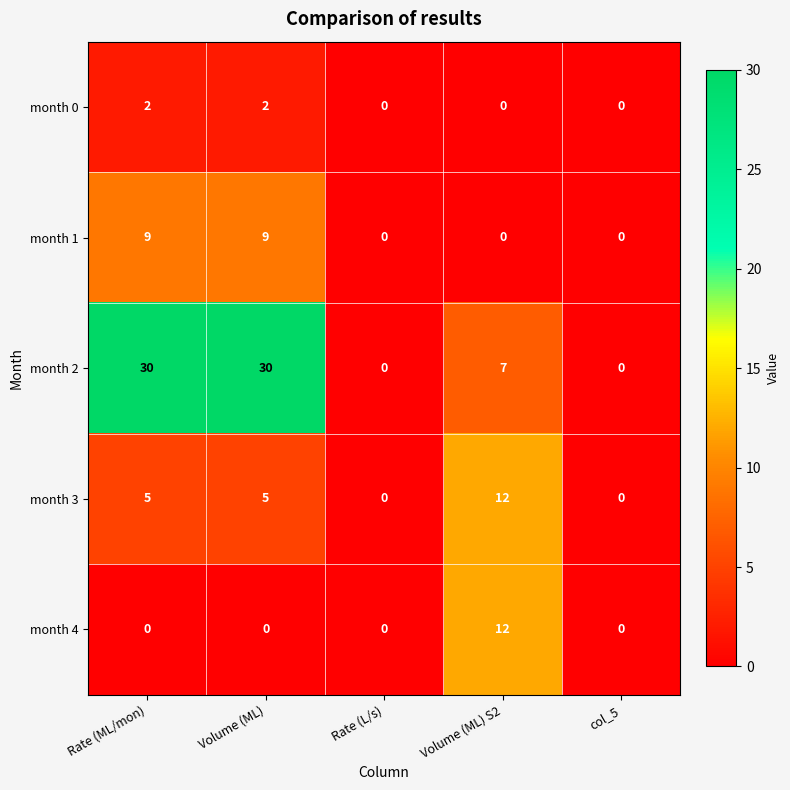

Reading left to right, list all the values displayed in this chart.

month 0: Rate (ML/mon)=2	Volume (ML)=2	Rate (L/s)=0	Volume (ML) S2=0	col_5=0
month 1: Rate (ML/mon)=9	Volume (ML)=9	Rate (L/s)=0	Volume (ML) S2=0	col_5=0
month 2: Rate (ML/mon)=30	Volume (ML)=30	Rate (L/s)=0	Volume (ML) S2=7	col_5=0
month 3: Rate (ML/mon)=5	Volume (ML)=5	Rate (L/s)=0	Volume (ML) S2=12	col_5=0
month 4: Rate (ML/mon)=0	Volume (ML)=0	Rate (L/s)=0	Volume (ML) S2=12	col_5=0